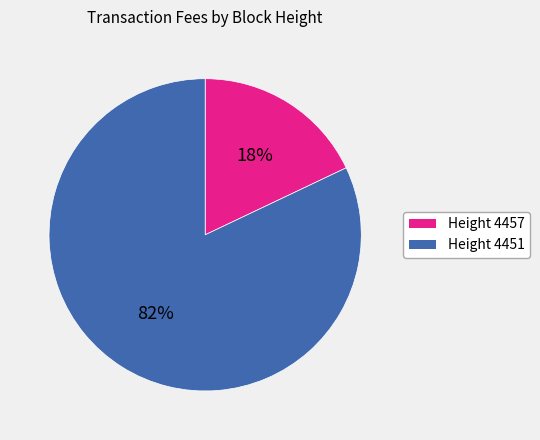

Does any single category account for the majority?

Yes